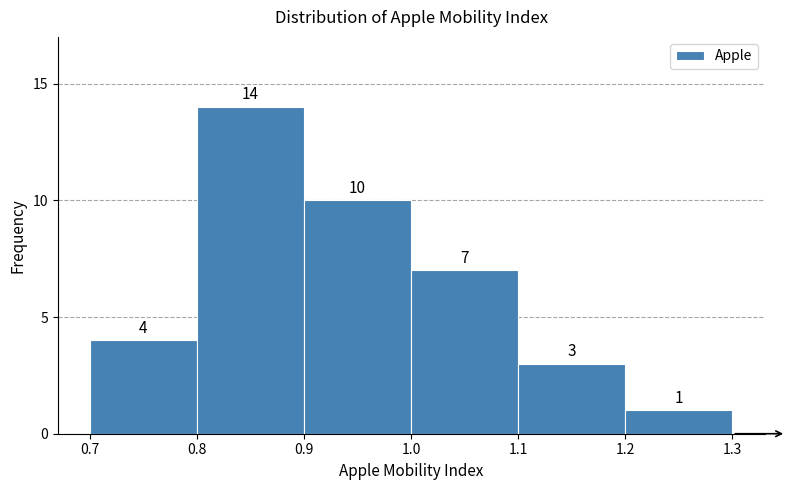

Reading left to right, list every bar in this chart as the range it spans on the x-axis followed by its height.

0.7 to 0.8: 4
0.8 to 0.9: 14
0.9 to 1.0: 10
1.0 to 1.1: 7
1.1 to 1.2: 3
1.2 to 1.3: 1